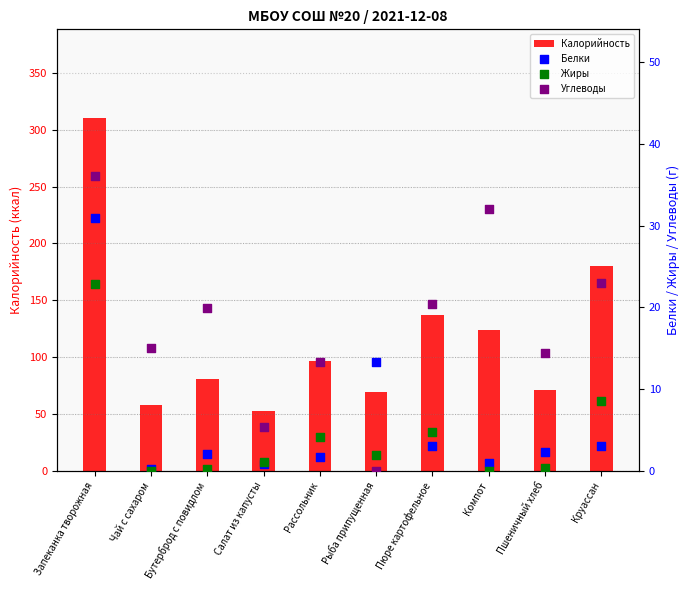

Which series has the largest total across all categories?

Калорийность